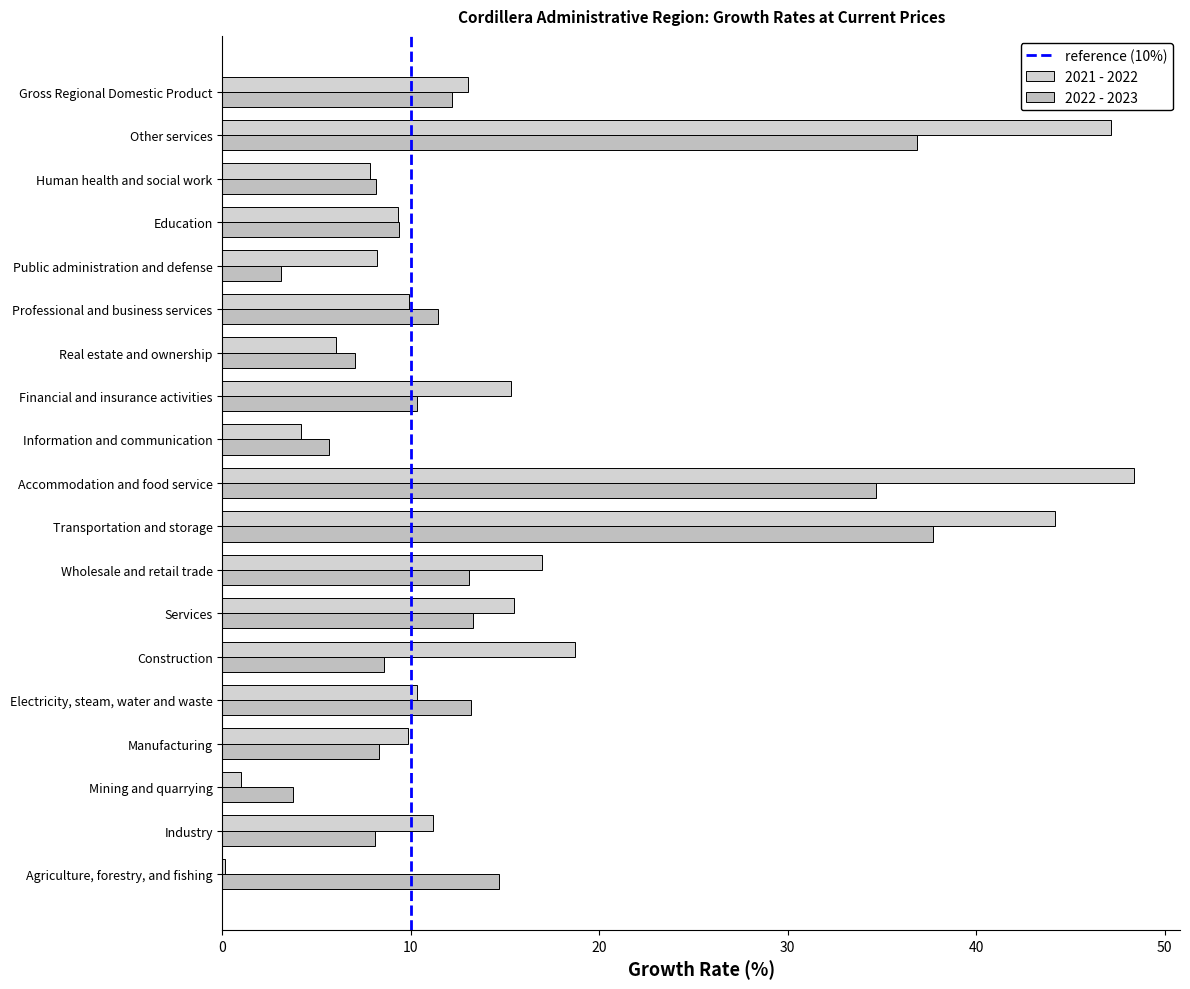

How many series are shown in this chart?

2